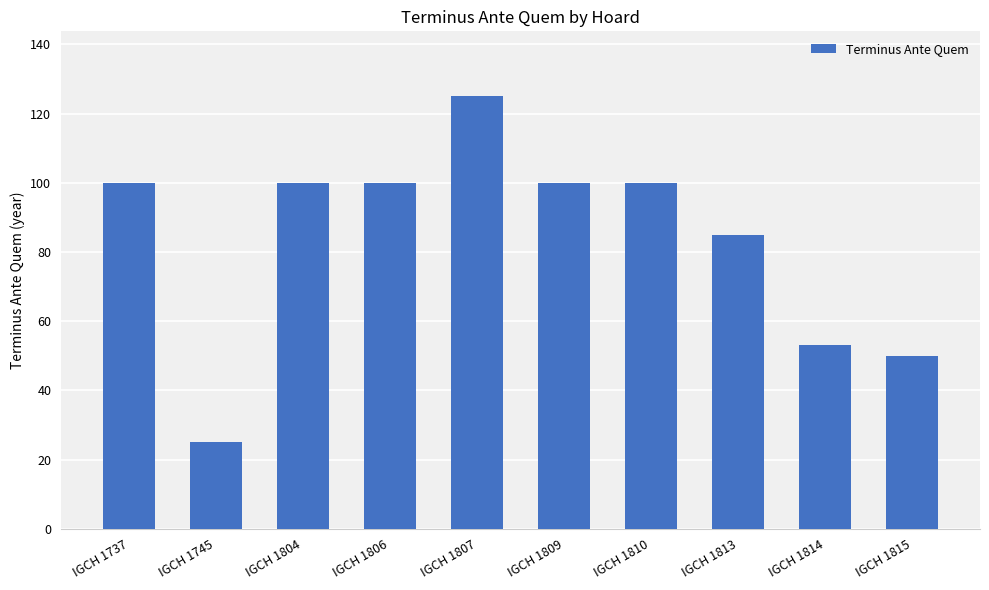

What is the change in value from IGCH 1813 to IGCH 1814?

-32